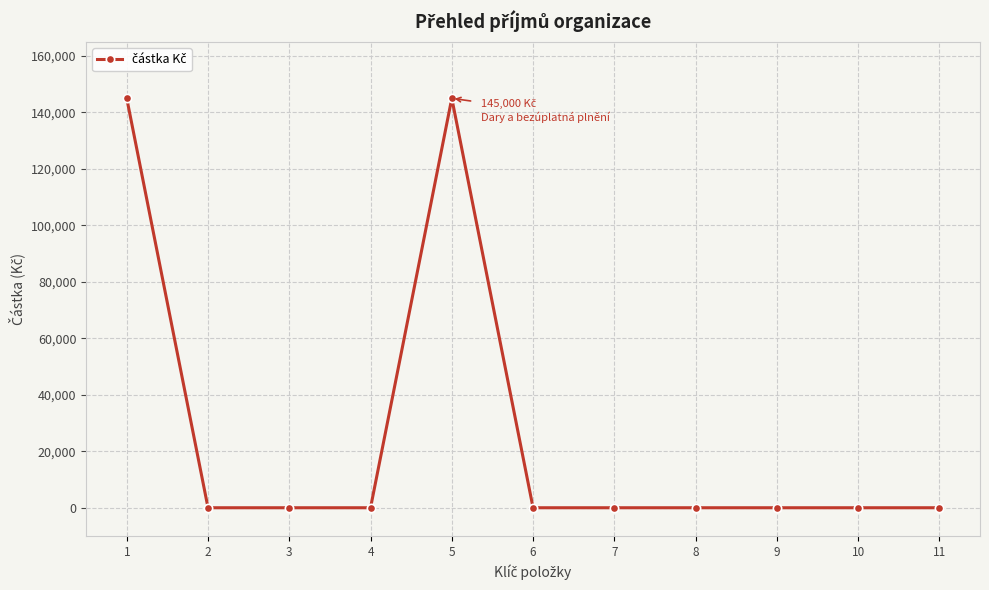

Reading right to left, transcribe all the data shown in this chart.

0	0	0	0	0	0	145000	0	0	0	145000